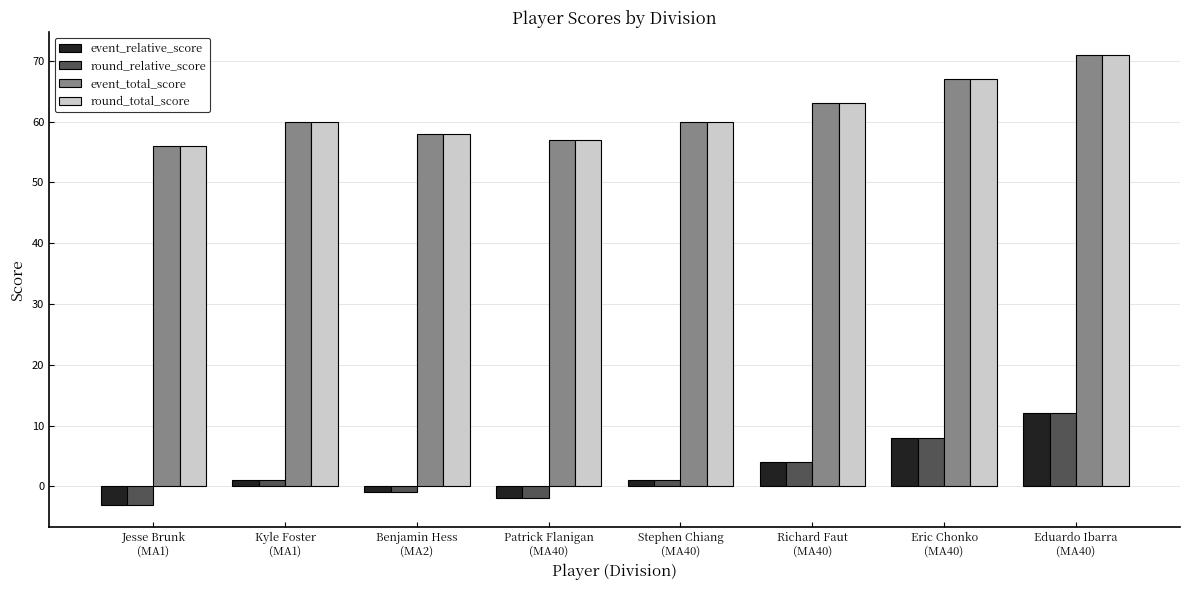

At which category is the sum across all series the highest?

Eduardo Ibarra
(MA40)